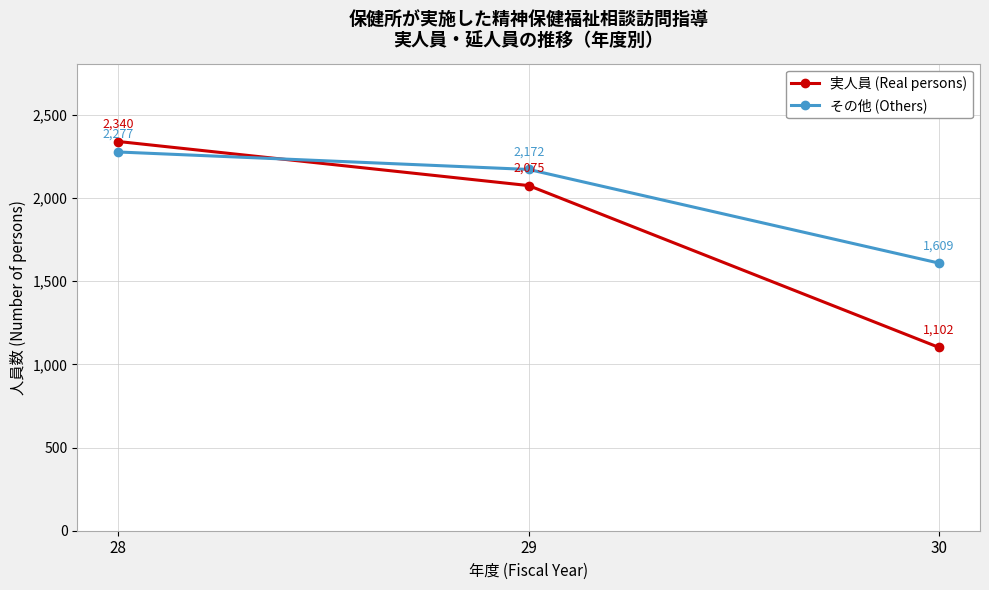

What is the difference between the maximum and minimum values in the その他 (Others) series?

668